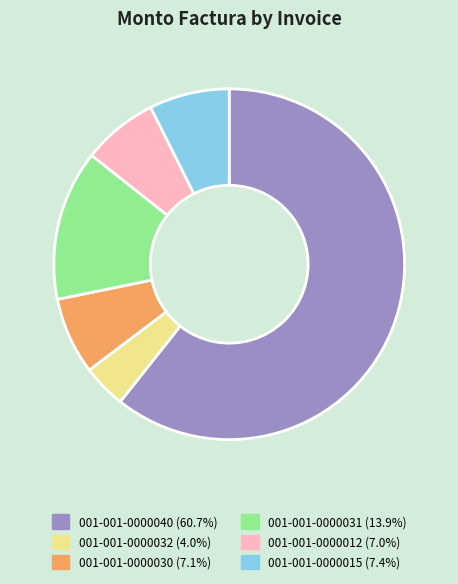

Is the sum of 001-001-0000012 and 001-001-0000015 greater than half?

No